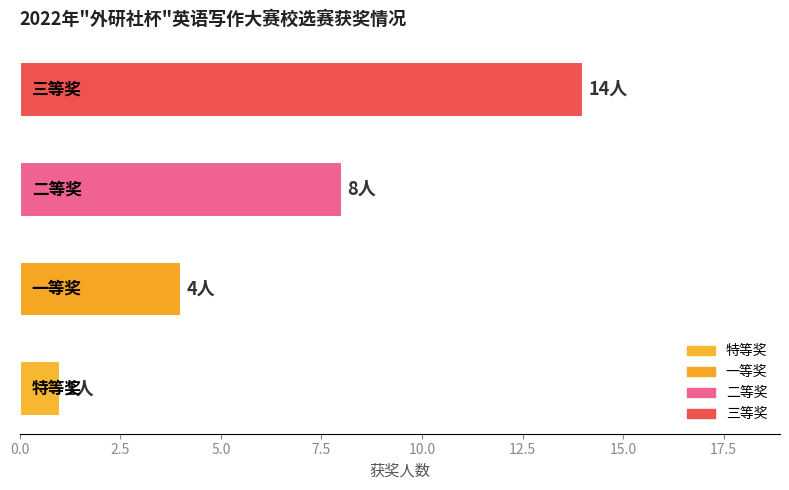

What is the difference between the second highest and second lowest values?

4